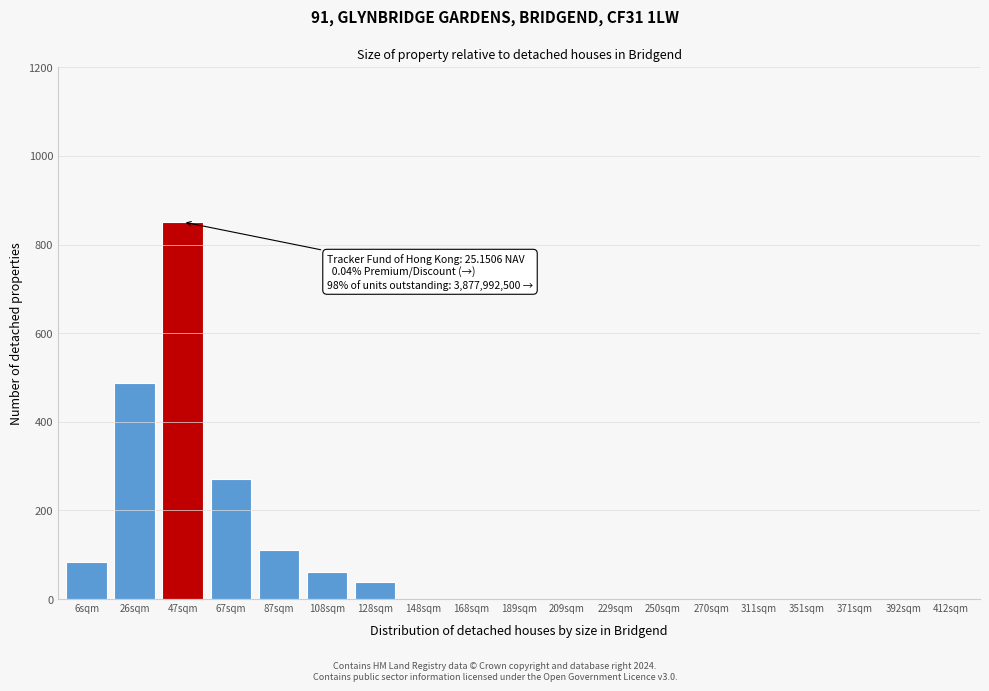

Reading left to right, list all the values displayed in this chart.

6sqm=83	26sqm=488	47sqm=851	67sqm=272	87sqm=110	108sqm=62	128sqm=39	148sqm=0	168sqm=0	189sqm=0	209sqm=0	229sqm=0	250sqm=0	270sqm=0	311sqm=0	351sqm=0	371sqm=0	392sqm=0	412sqm=0